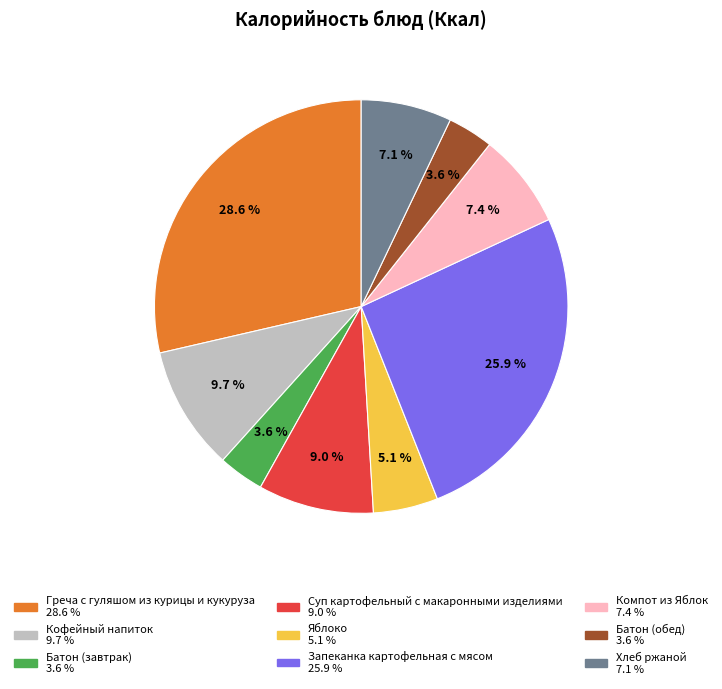

To the nearest percent, what is the difference between the Суп картофельный с макаронными изделиями and Компот из Яблок slice percentages?

2%